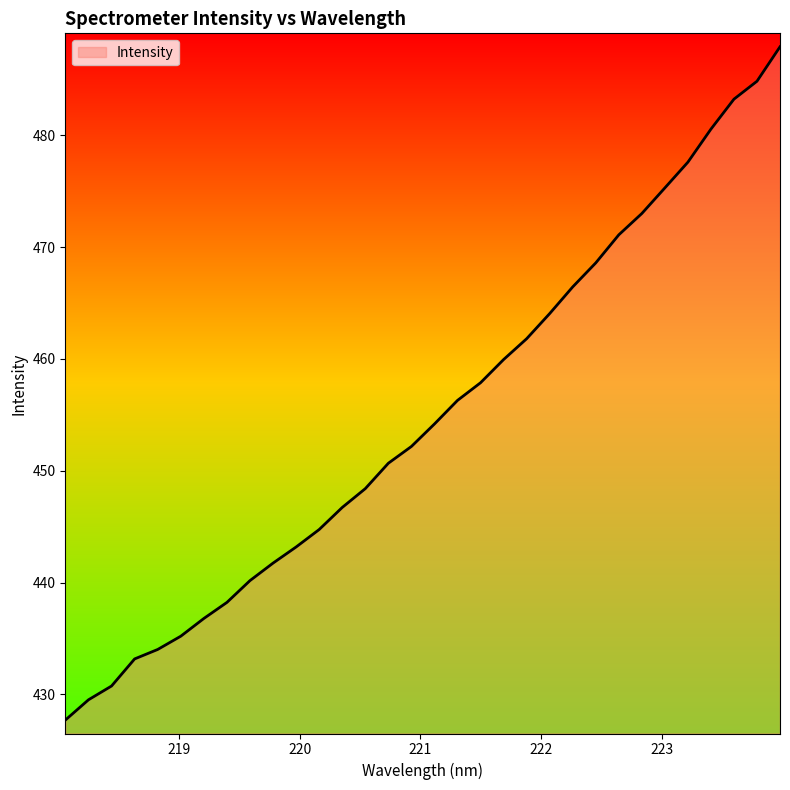

What is the difference between the second highest and minimum values?

57.1